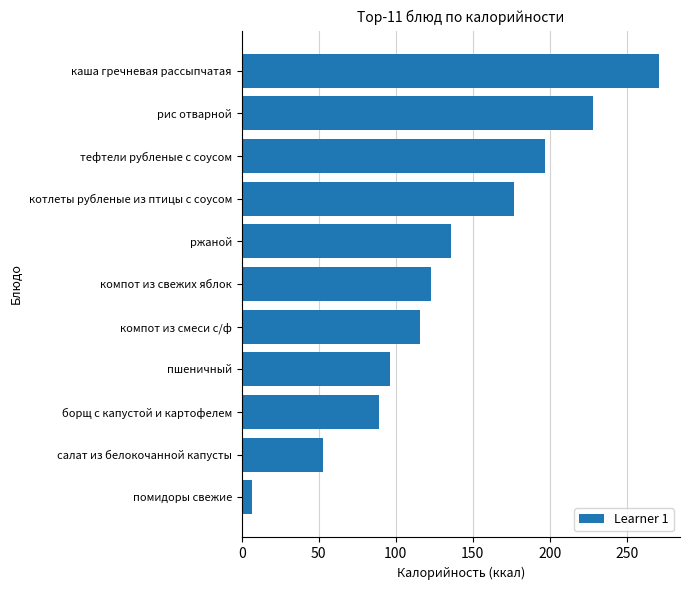

How many data points are less than 123?

5